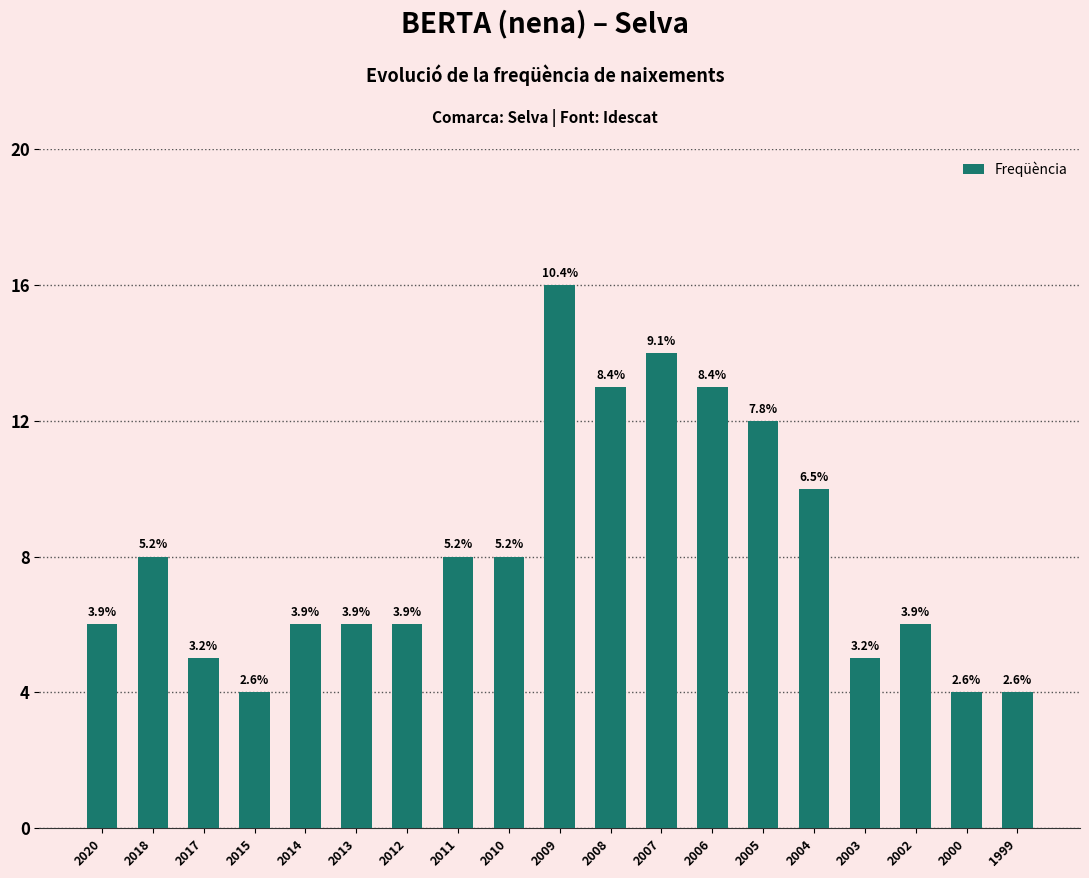

How many bars are there in total?

19